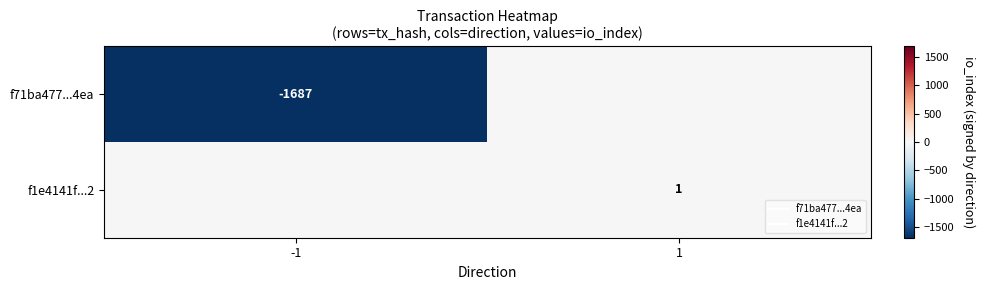

Is the value of f71ba477...4ea at 1 greater than the value of f1e4141f...2 at -1?

No